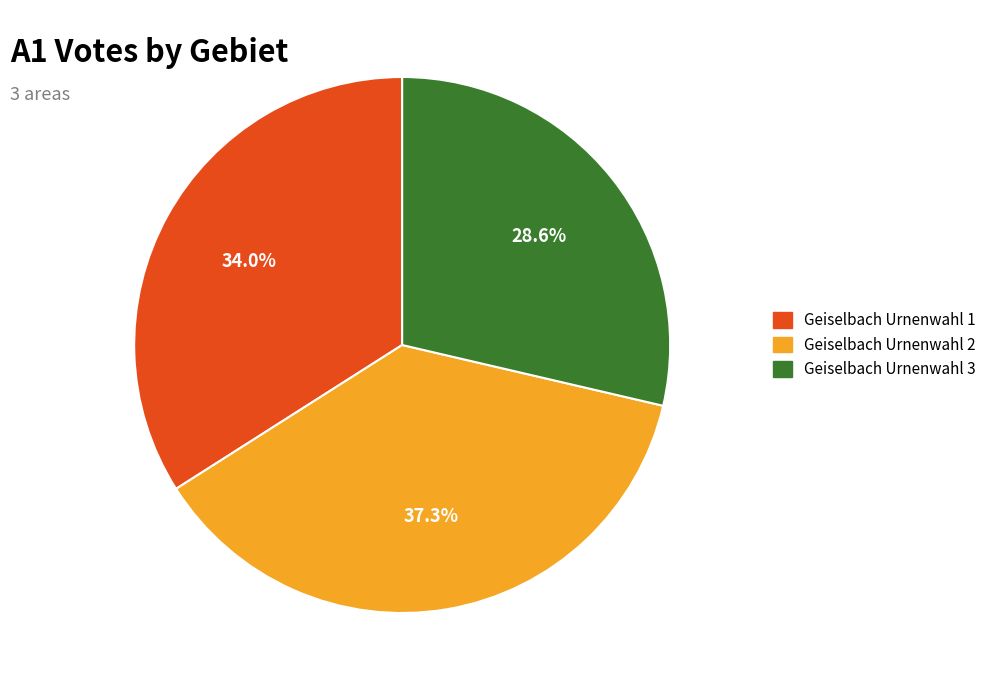

Does any single category account for the majority?

No